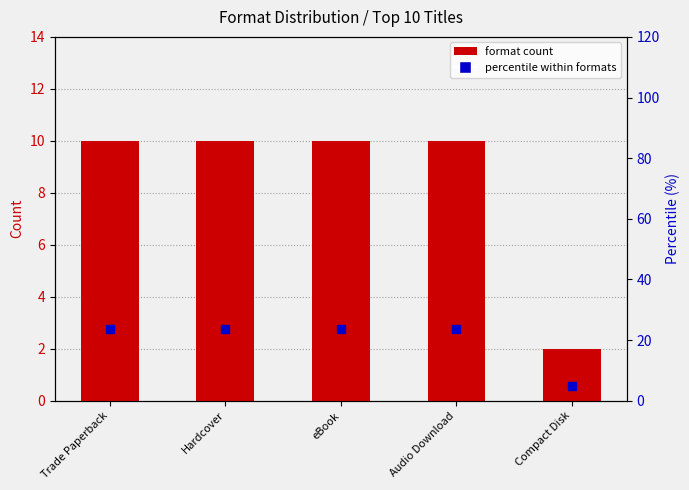

Which series contains the highest Y value?

percentile within formats